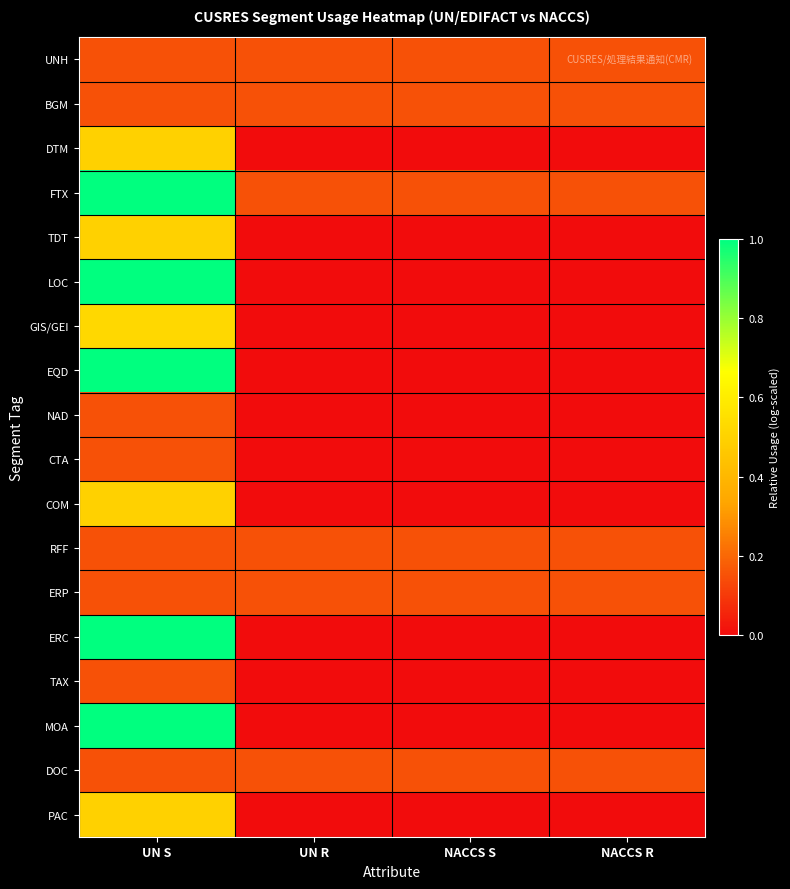

At how many categories does at least one series exceed 0?

4